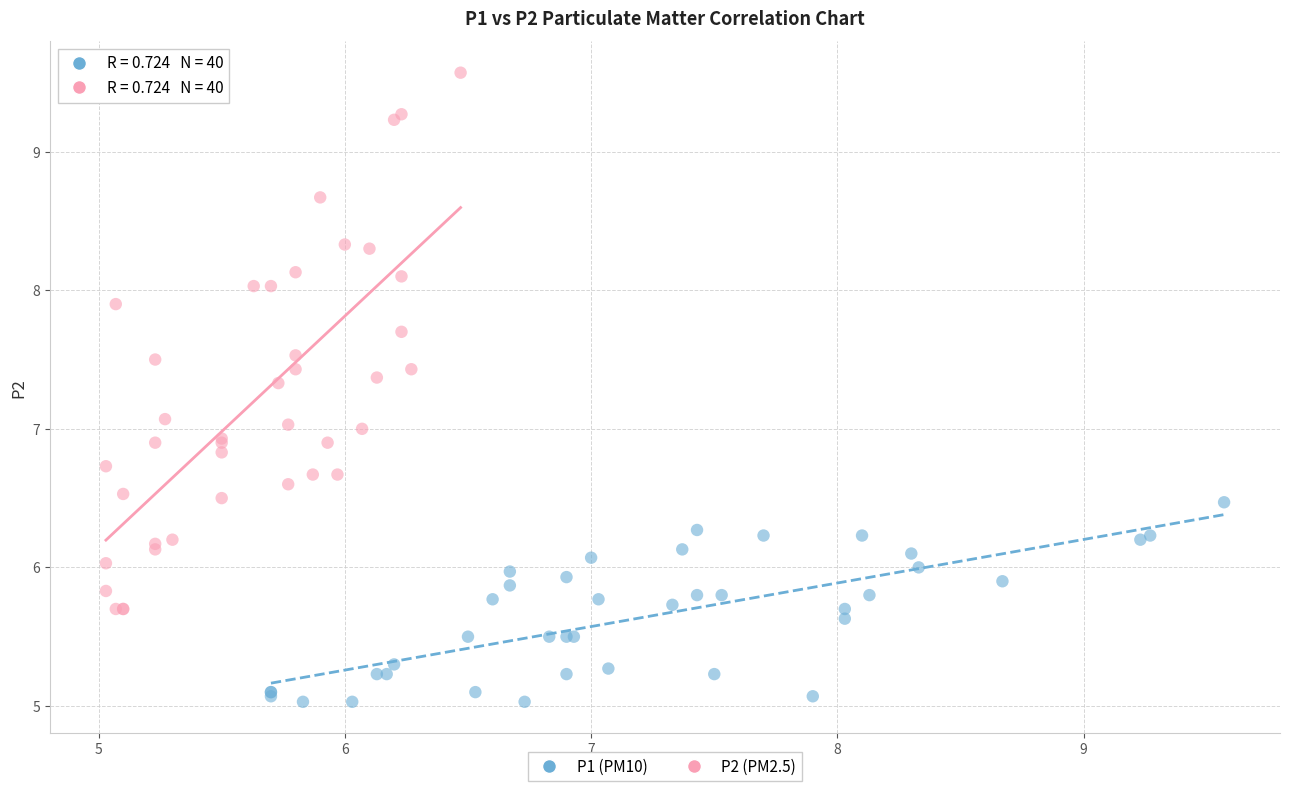

Which series has the widest spread of Y values?

P2 (PM2.5)